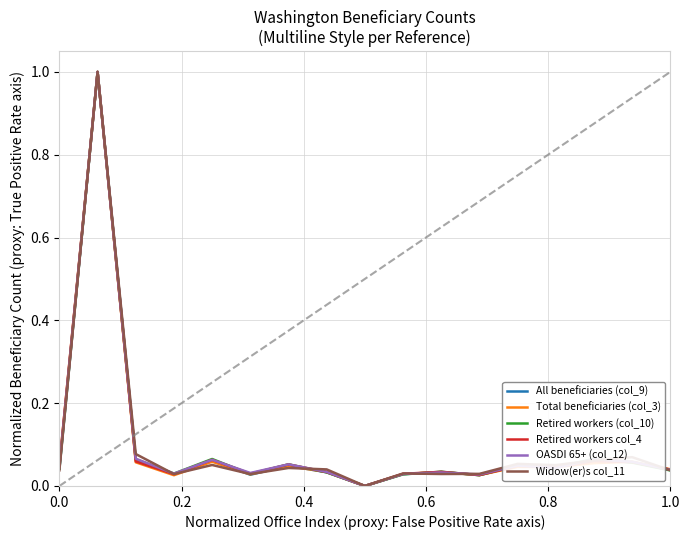

How many series are shown in this chart?

6